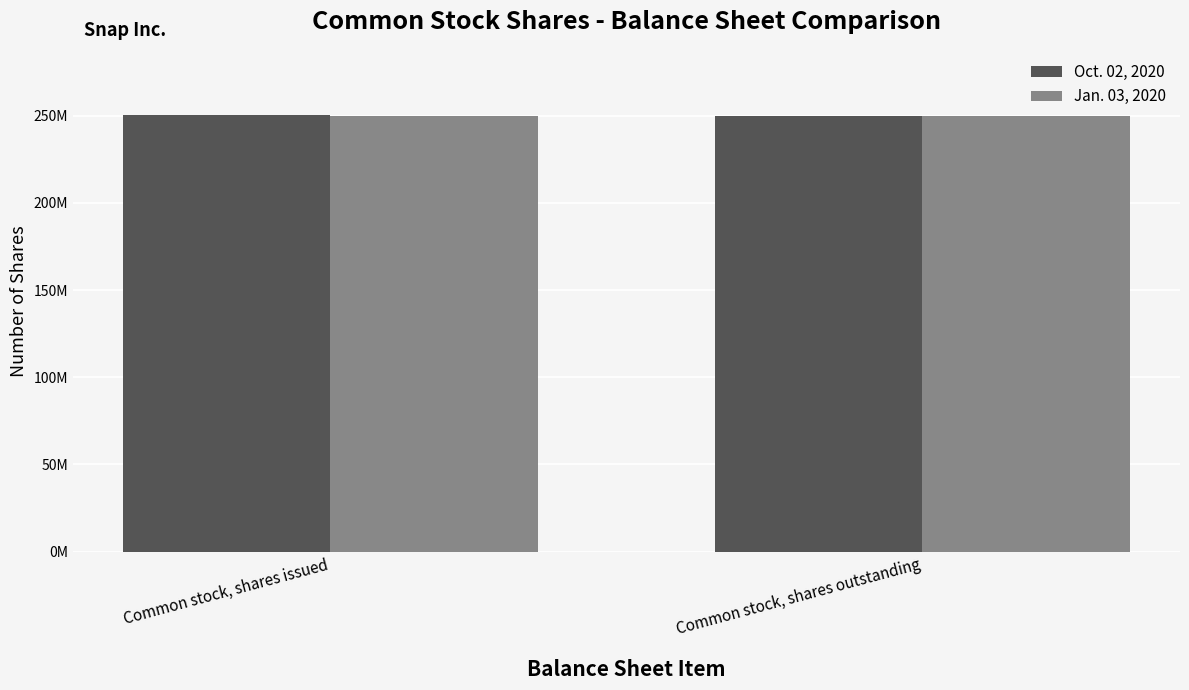

What are all the series names shown in the legend?

Oct. 02, 2020, Jan. 03, 2020